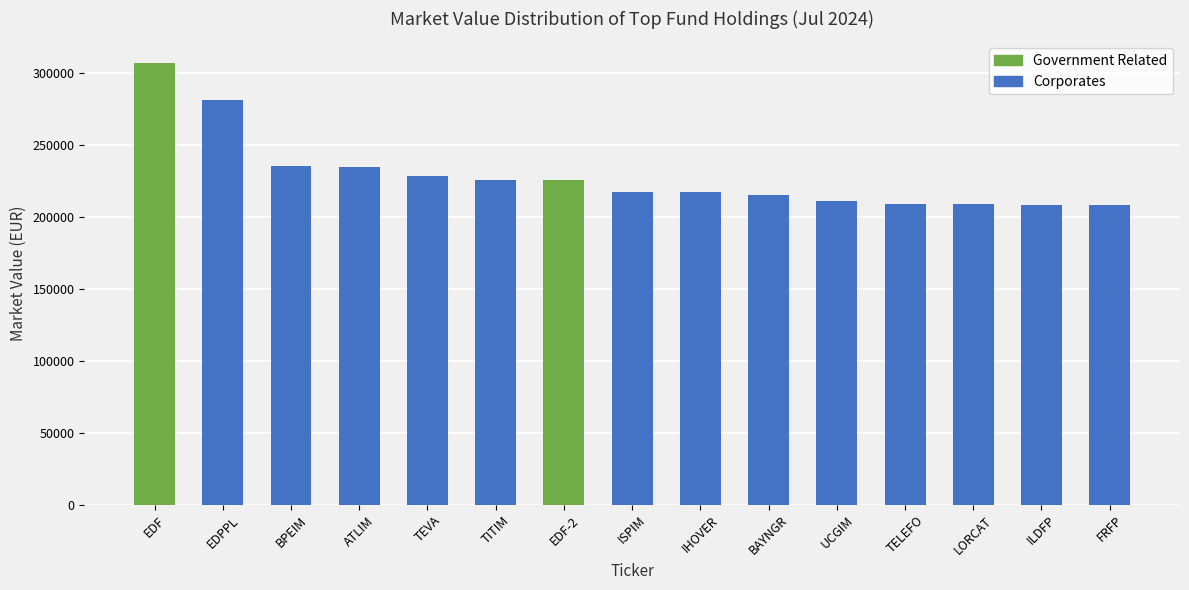

Approximately how many times larger is the value at BAYNGR compared to EDF?

0.7